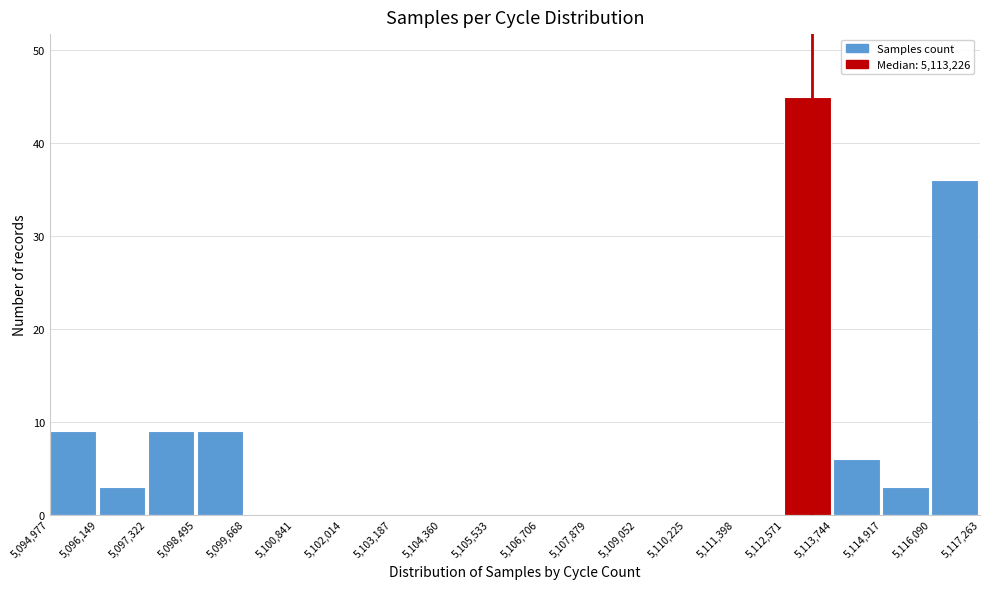

Reading left to right, list every bar in this chart as the range it spans on the x-axis followed by its height. The values are not printed on the chart, so give them approximately, as read against the axis.

5,094,977 to 5,096,149: 9
5,096,149 to 5,097,322: 3
5,097,322 to 5,098,495: 9
5,098,495 to 5,099,668: 9
5,099,668 to 5,100,841: 0
5,100,841 to 5,102,014: 0
5,102,014 to 5,103,187: 0
5,103,187 to 5,104,360: 0
5,104,360 to 5,105,533: 0
5,105,533 to 5,106,706: 0
5,106,706 to 5,107,879: 0
5,107,879 to 5,109,052: 0
5,109,052 to 5,110,225: 0
5,110,225 to 5,111,398: 0
5,111,398 to 5,112,571: 0
5,112,571 to 5,113,744: 45
5,113,744 to 5,114,917: 6
5,114,917 to 5,116,090: 3
5,116,090 to 5,117,263: 36